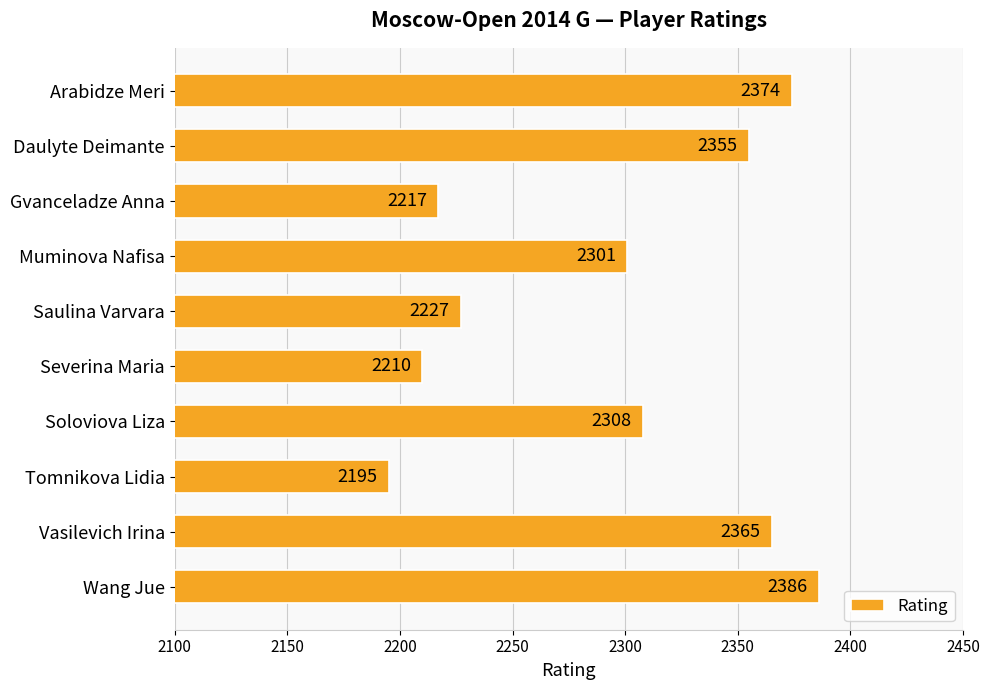

At which category does the chart reach its peak across all series?

Wang Jue